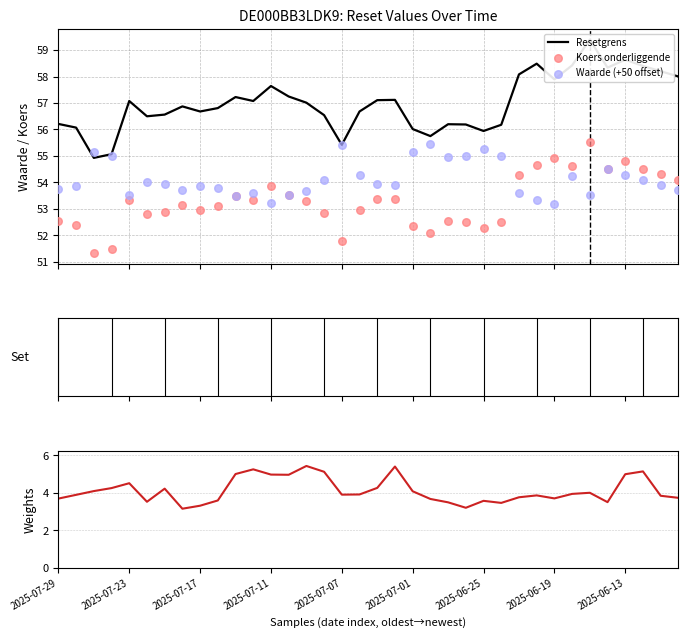

Which series reaches the minimum Y coordinate?

Waarde op laatste reset